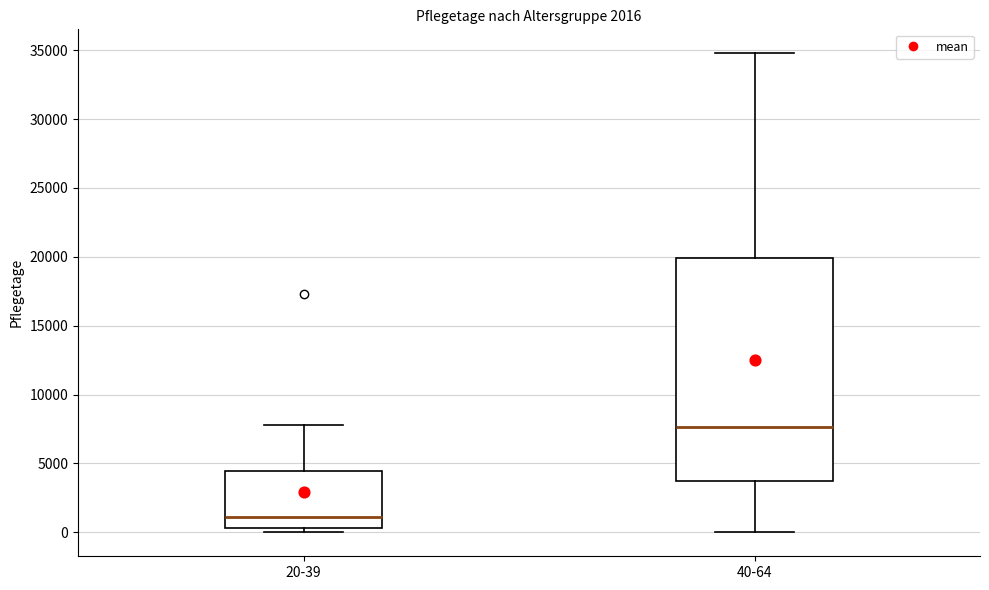

Which box's median line is the lowest?

20-39